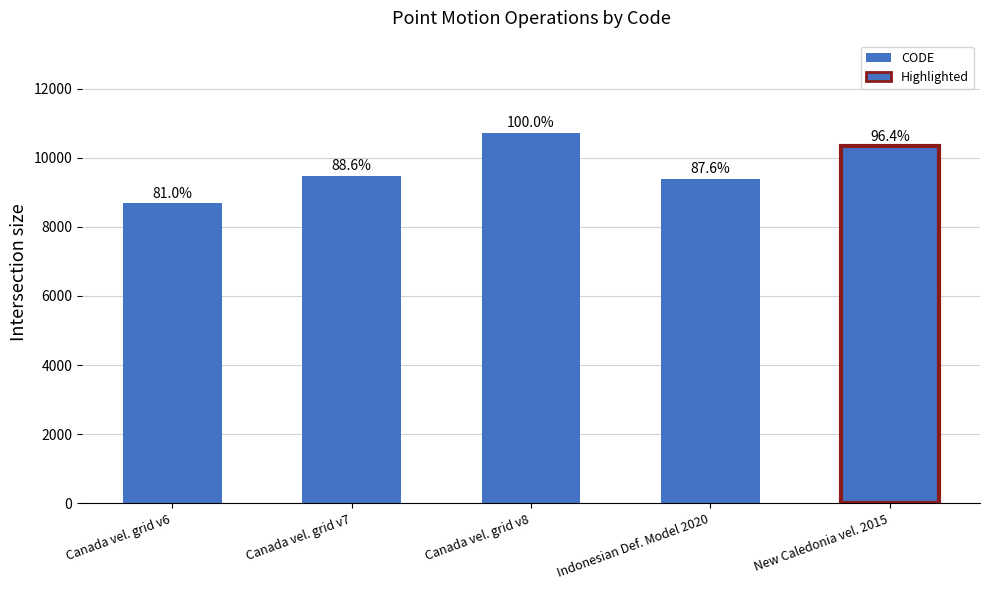

How many bars are there in total?

5